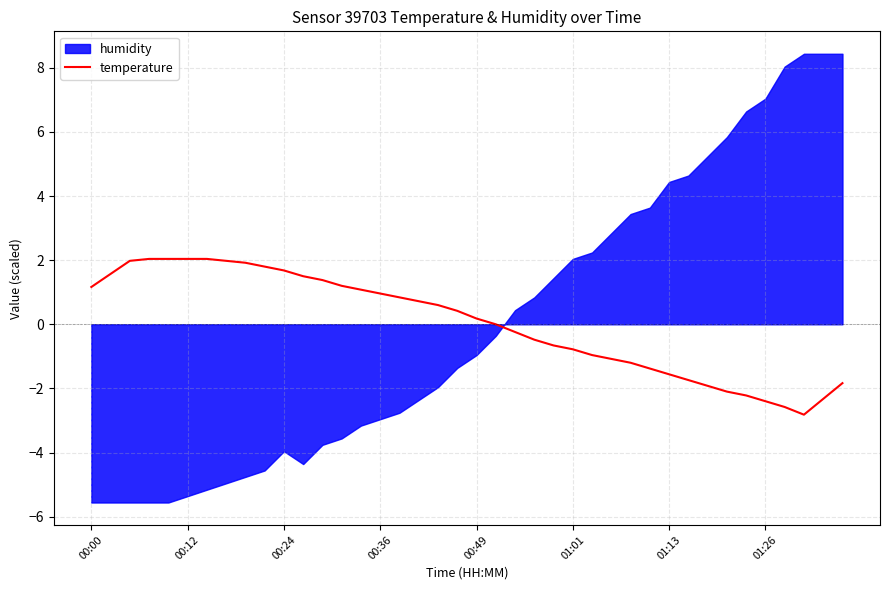

What is the highest value of the temperature series?

2.0